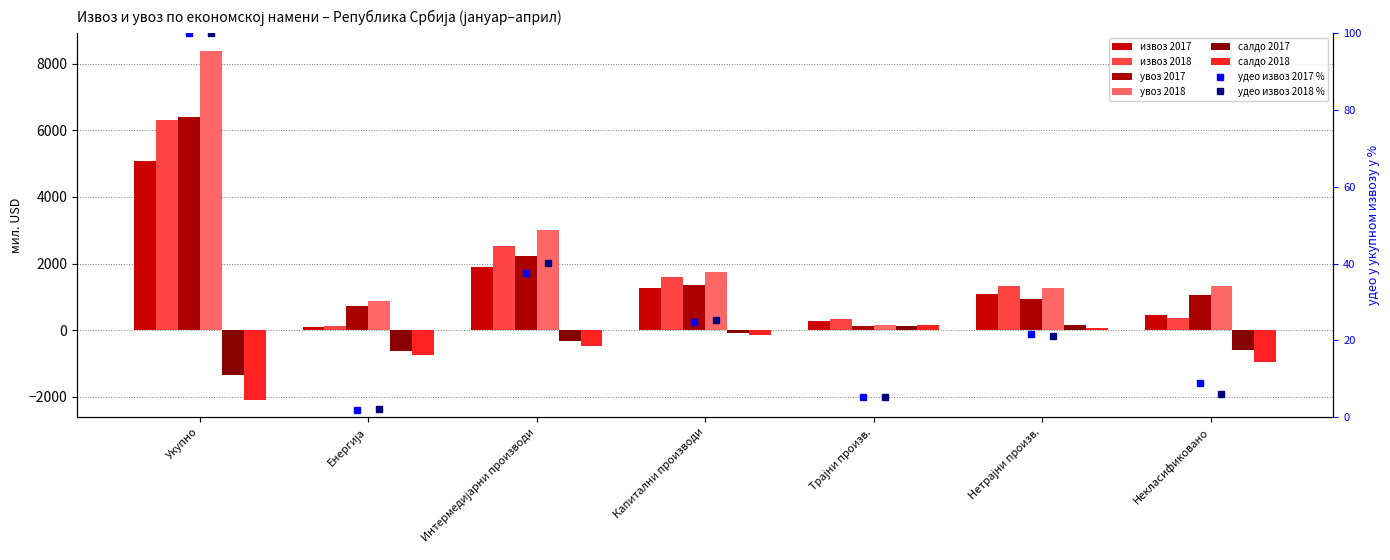

What is the lowest value of the извоз 2018 series?

140.4